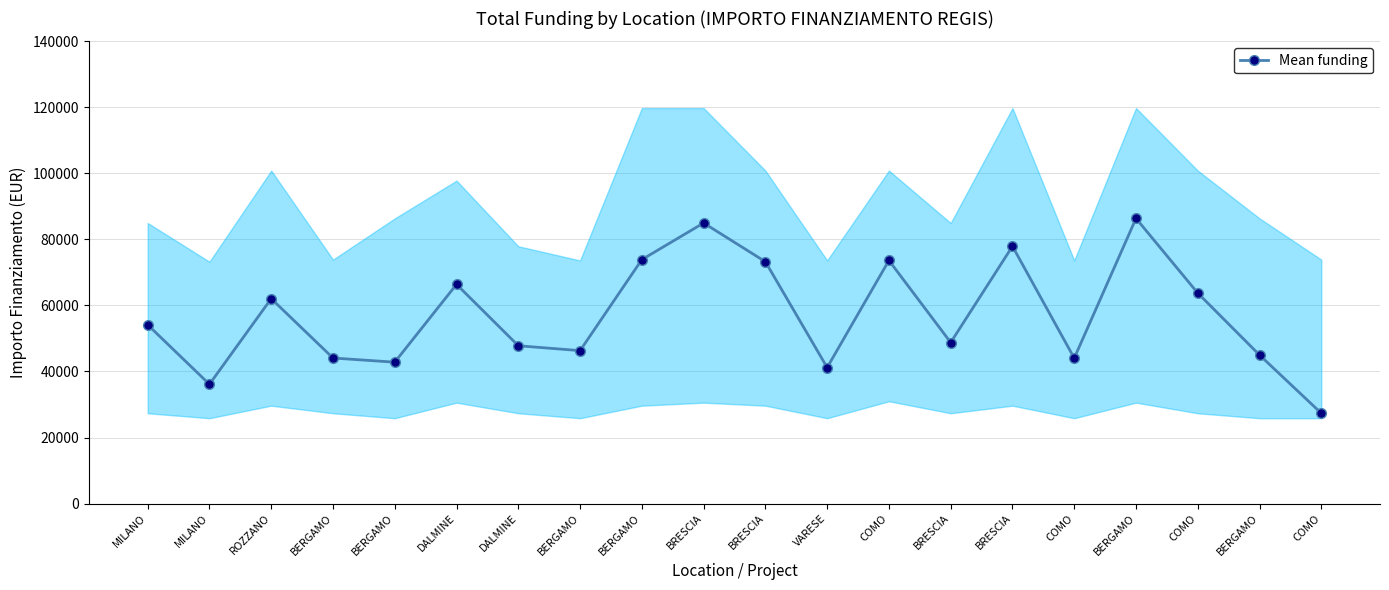

Between BRESCIA and MILANO, which is larger?

BRESCIA